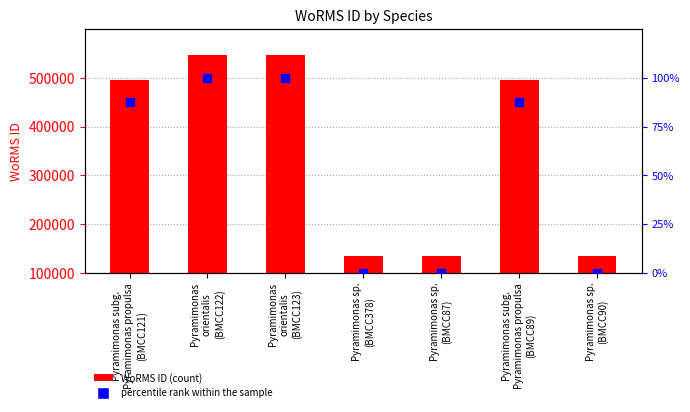

Which series has the largest Y range (max minus min)?

WoRMS ID